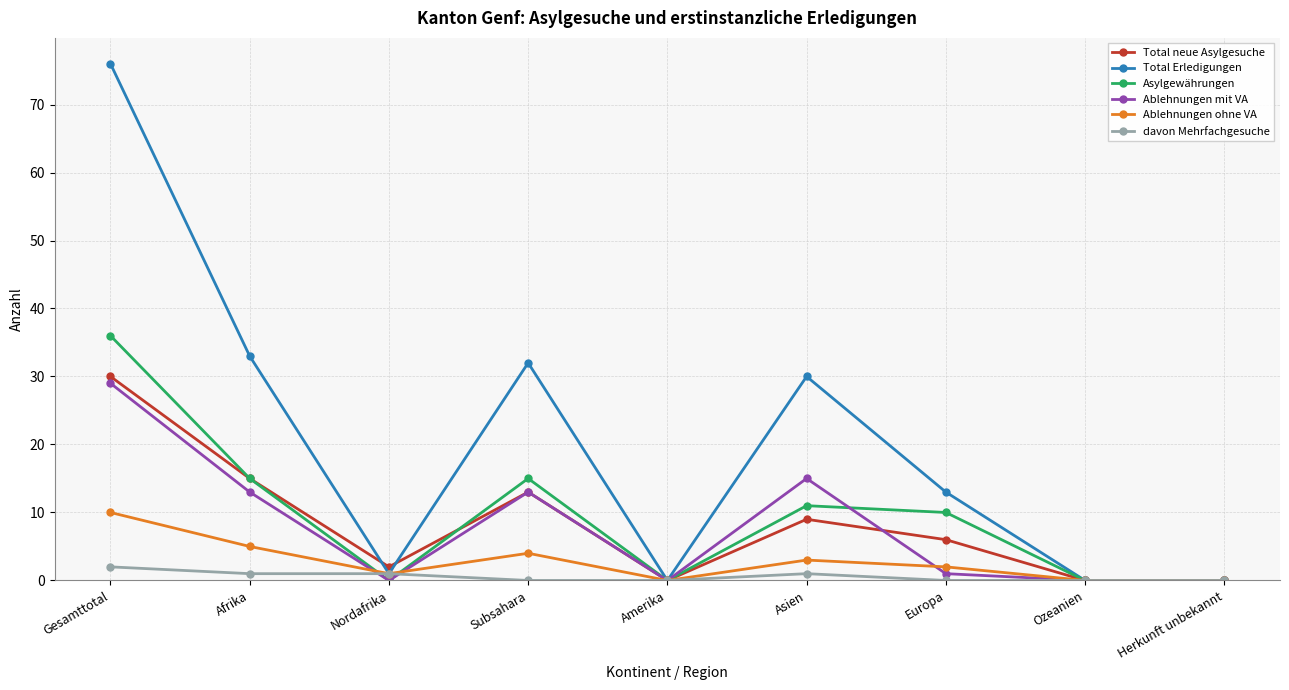

How many values in the Total Erledigungen series are below 13?

4